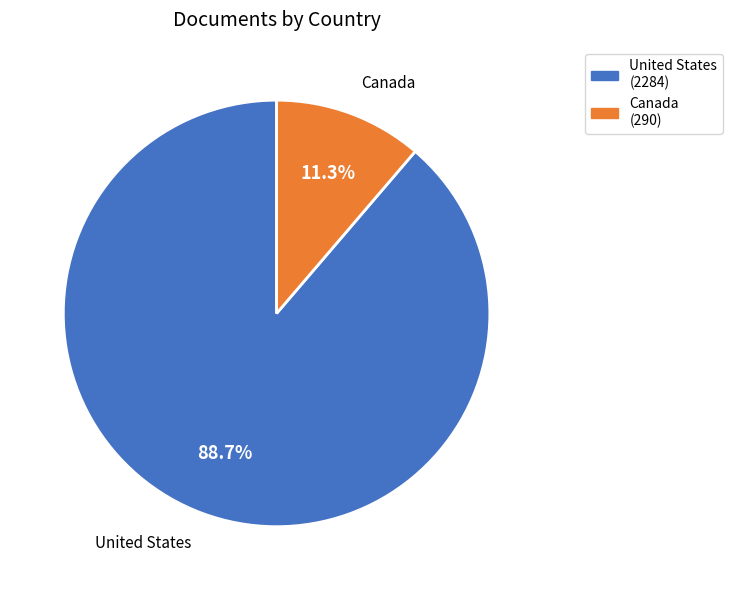

Is it true that Canada is 11% of the pie?

True